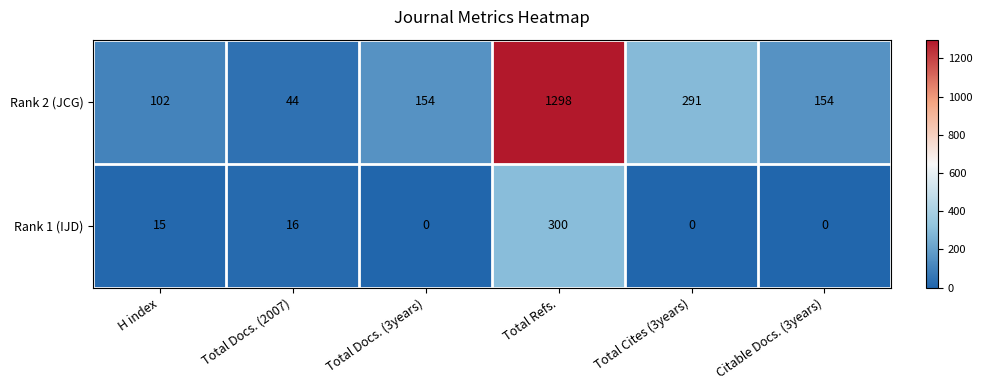

Reading right to left, what are all the values shown in this chart?

Rank 2 (JCG): Citable Docs. (3years)=154	Total Cites (3years)=291	Total Refs.=1298	Total Docs. (3years)=154	Total Docs. (2007)=44	H index=102
Rank 1 (IJD): Citable Docs. (3years)=0	Total Cites (3years)=0	Total Refs.=300	Total Docs. (3years)=0	Total Docs. (2007)=16	H index=15